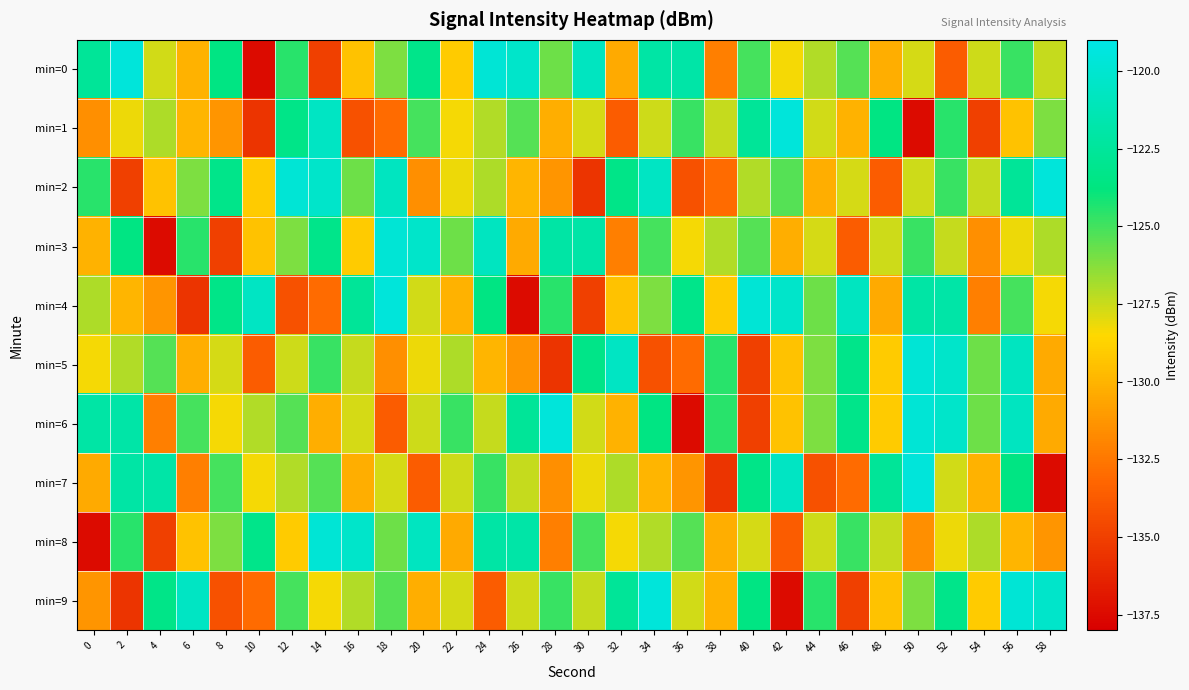

Reading left to right, list all the values displayed in this chart.

min=0: 0=-122.6	2=-119.6	4=-127.6	6=-130.1	8=-123.6	10=-137.4	12=-124.5	14=-135.0	16=-129.4	18=-126.1	20=-123.3	22=-129.1	24=-119.8	26=-120.3	28=-125.8	30=-120.8	32=-130.4	34=-122.0	36=-121.9	38=-132.2	40=-125.1	42=-128.3	44=-127.1	46=-125.4	48=-130.2	50=-127.7	52=-133.6	54=-127.6	56=-124.8	58=-127.4
min=1: 0=-131.5	2=-128.2	4=-127.0	6=-130.0	8=-131.3	10=-135.5	12=-123.3	14=-120.6	16=-134.2	18=-133.0	20=-125.1	22=-128.3	24=-127.1	26=-125.4	28=-130.2	30=-127.7	32=-133.6	34=-127.6	36=-124.8	38=-127.4	40=-122.6	42=-119.6	44=-127.6	46=-130.1	48=-123.6	50=-137.4	52=-124.5	54=-135.0	56=-129.4	58=-126.1
min=2: 0=-124.5	2=-135.0	4=-129.4	6=-126.1	8=-123.3	10=-129.1	12=-119.8	14=-120.3	16=-125.8	18=-120.8	20=-131.5	22=-128.2	24=-127.0	26=-130.0	28=-131.3	30=-135.5	32=-123.3	34=-120.6	36=-134.2	38=-133.0	40=-127.1	42=-125.4	44=-130.2	46=-127.7	48=-133.6	50=-127.6	52=-124.8	54=-127.4	56=-122.6	58=-119.6
min=3: 0=-130.1	2=-123.6	4=-137.4	6=-124.5	8=-135.0	10=-129.4	12=-126.1	14=-123.3	16=-129.1	18=-119.8	20=-120.3	22=-125.8	24=-120.8	26=-130.4	28=-122.0	30=-121.9	32=-132.2	34=-125.1	36=-128.3	38=-127.1	40=-125.4	42=-130.2	44=-127.7	46=-133.6	48=-127.6	50=-124.8	52=-127.4	54=-131.5	56=-128.2	58=-127.0
min=4: 0=-127.0	2=-130.0	4=-131.3	6=-135.5	8=-123.3	10=-120.6	12=-134.2	14=-133.0	16=-122.6	18=-119.6	20=-127.6	22=-130.1	24=-123.6	26=-137.4	28=-124.5	30=-135.0	32=-129.4	34=-126.1	36=-123.3	38=-129.1	40=-119.8	42=-120.3	44=-125.8	46=-120.8	48=-130.4	50=-122.0	52=-121.9	54=-132.2	56=-125.1	58=-128.3
min=5: 0=-128.3	2=-127.1	4=-125.4	6=-130.2	8=-127.7	10=-133.6	12=-127.6	14=-124.8	16=-127.4	18=-131.5	20=-128.2	22=-127.0	24=-130.0	26=-131.3	28=-135.5	30=-123.3	32=-120.6	34=-134.2	36=-133.0	38=-124.5	40=-135.0	42=-129.4	44=-126.1	46=-123.3	48=-129.1	50=-119.8	52=-120.3	54=-125.8	56=-120.8	58=-130.4
min=6: 0=-122.0	2=-121.9	4=-132.2	6=-125.1	8=-128.3	10=-127.1	12=-125.4	14=-130.2	16=-127.7	18=-133.6	20=-127.6	22=-124.8	24=-127.4	26=-122.6	28=-119.6	30=-127.6	32=-130.1	34=-123.6	36=-137.4	38=-124.5	40=-135.0	42=-129.4	44=-126.1	46=-123.3	48=-129.1	50=-119.8	52=-120.3	54=-125.8	56=-120.8	58=-130.4
min=7: 0=-130.4	2=-122.0	4=-121.9	6=-132.2	8=-125.1	10=-128.3	12=-127.1	14=-125.4	16=-130.2	18=-127.7	20=-133.6	22=-127.6	24=-124.8	26=-127.4	28=-131.5	30=-128.2	32=-127.0	34=-130.0	36=-131.3	38=-135.5	40=-123.3	42=-120.6	44=-134.2	46=-133.0	48=-122.6	50=-119.6	52=-127.6	54=-130.1	56=-123.6	58=-137.4
min=8: 0=-137.4	2=-124.5	4=-135.0	6=-129.4	8=-126.1	10=-123.3	12=-129.1	14=-119.8	16=-120.3	18=-125.8	20=-120.8	22=-130.4	24=-122.0	26=-121.9	28=-132.2	30=-125.1	32=-128.3	34=-127.1	36=-125.4	38=-130.2	40=-127.7	42=-133.6	44=-127.6	46=-124.8	48=-127.4	50=-131.5	52=-128.2	54=-127.0	56=-130.0	58=-131.3
min=9: 0=-131.3	2=-135.5	4=-123.3	6=-120.6	8=-134.2	10=-133.0	12=-125.1	14=-128.3	16=-127.1	18=-125.4	20=-130.2	22=-127.7	24=-133.6	26=-127.6	28=-124.8	30=-127.4	32=-122.6	34=-119.6	36=-127.6	38=-130.1	40=-123.6	42=-137.4	44=-124.5	46=-135.0	48=-129.4	50=-126.1	52=-123.3	54=-129.1	56=-119.8	58=-120.3